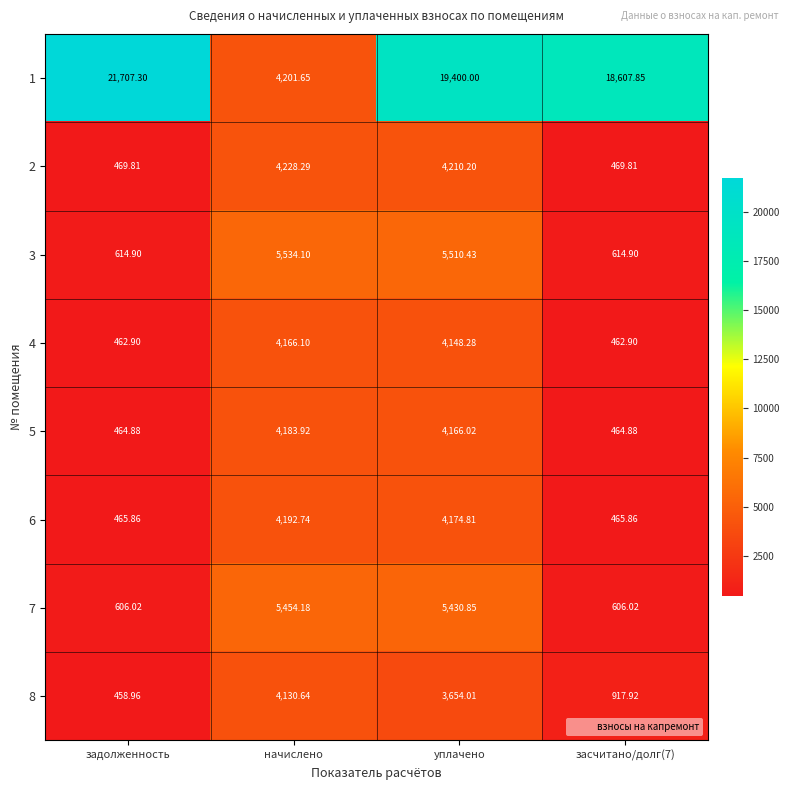

Where is 4 nearest to the value 2314?

уплачено